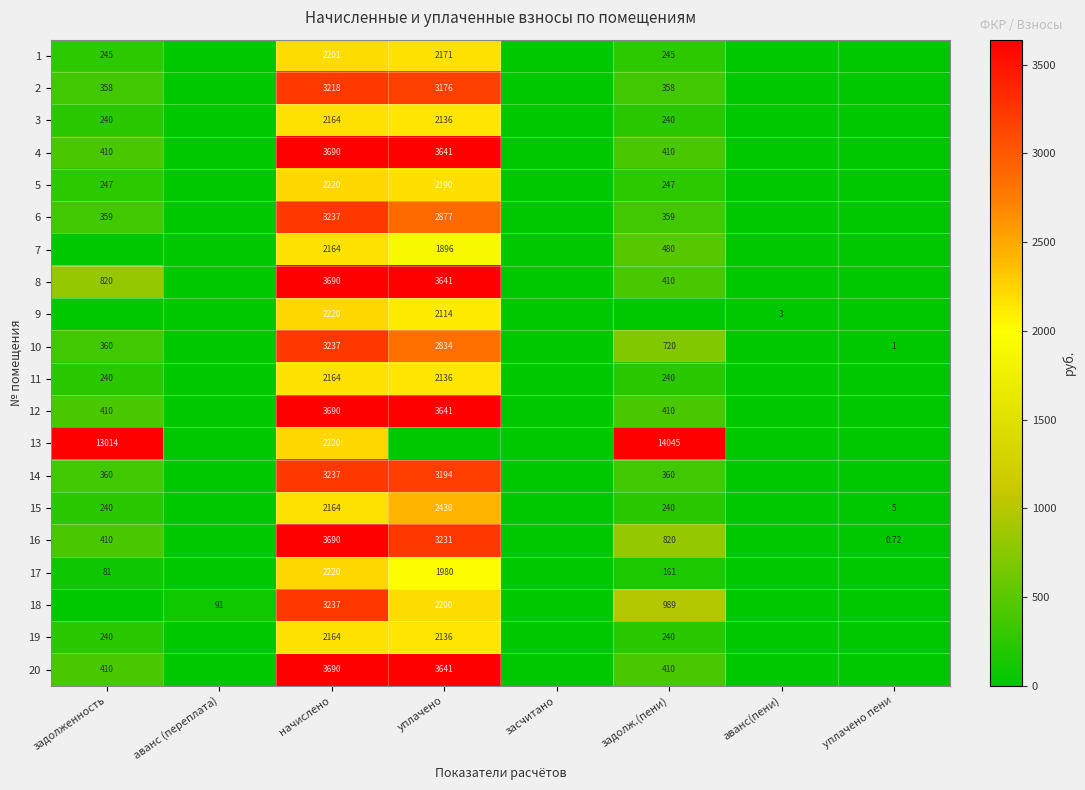

At which label does 12 reach its peak?

начислено